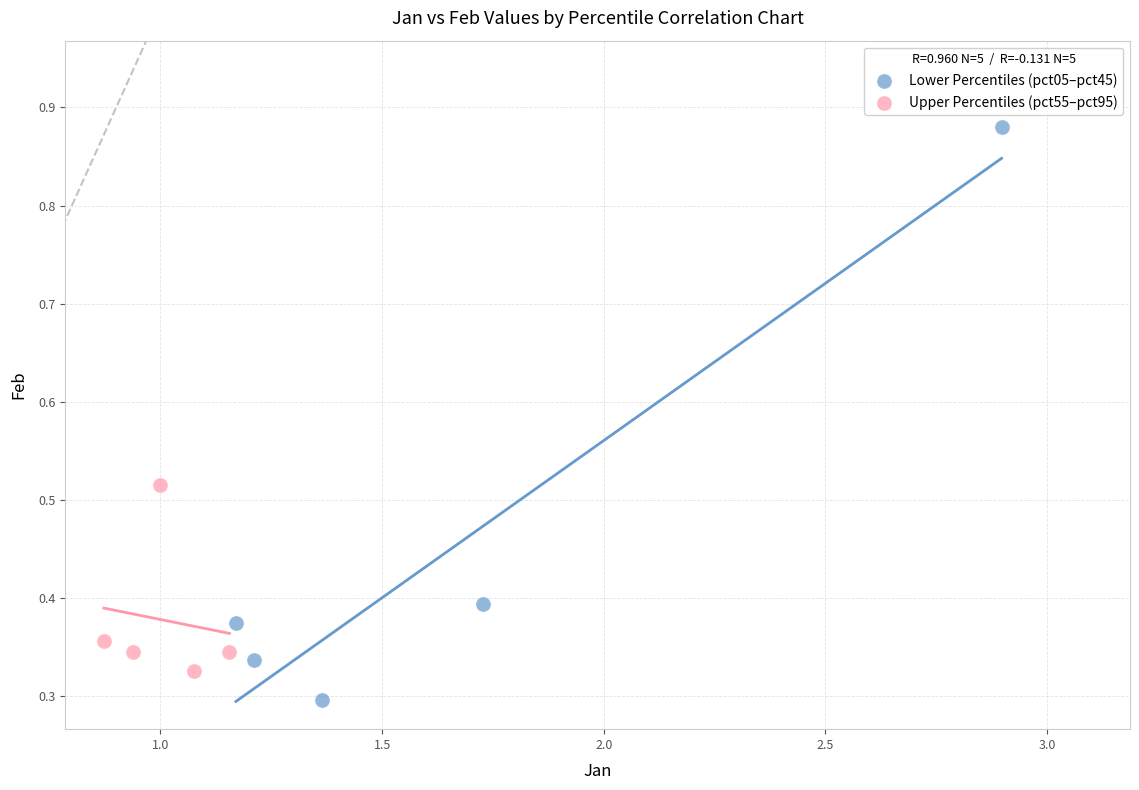

Which series contains the highest Y value?

Lower Percentiles (pct05–pct45)